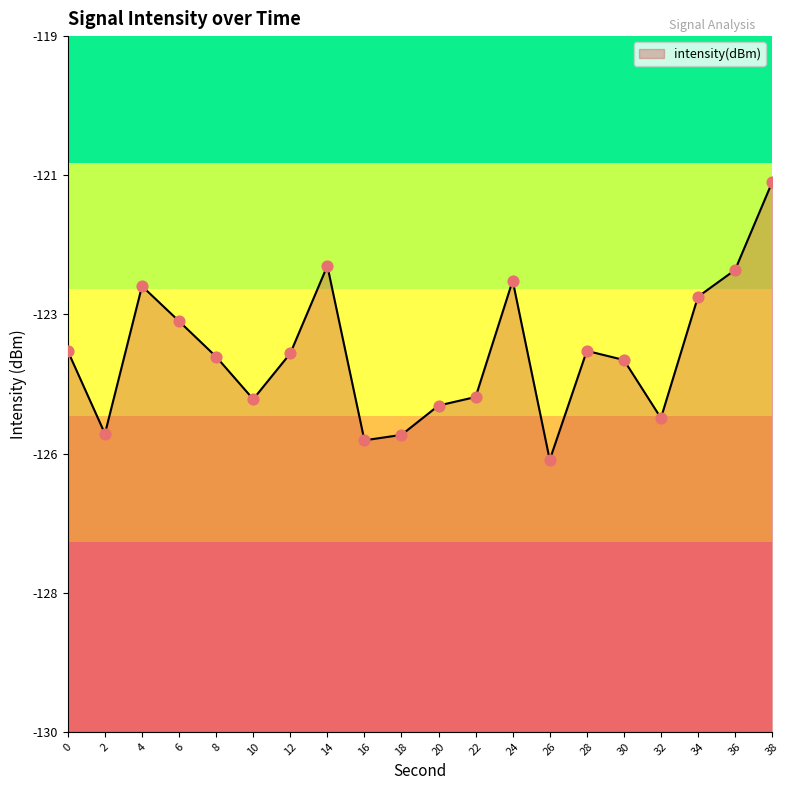

Which has a higher value, 6 or 30?

6